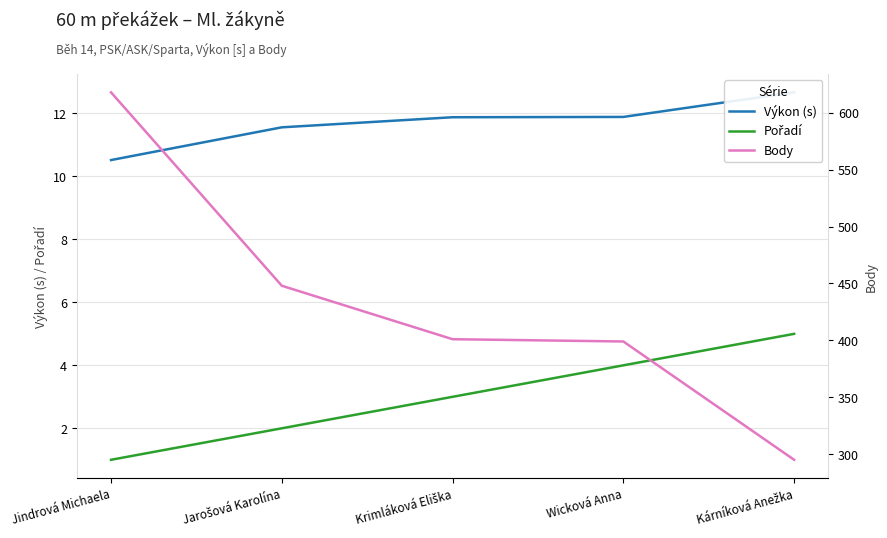

How many lines are shown in the chart?

3